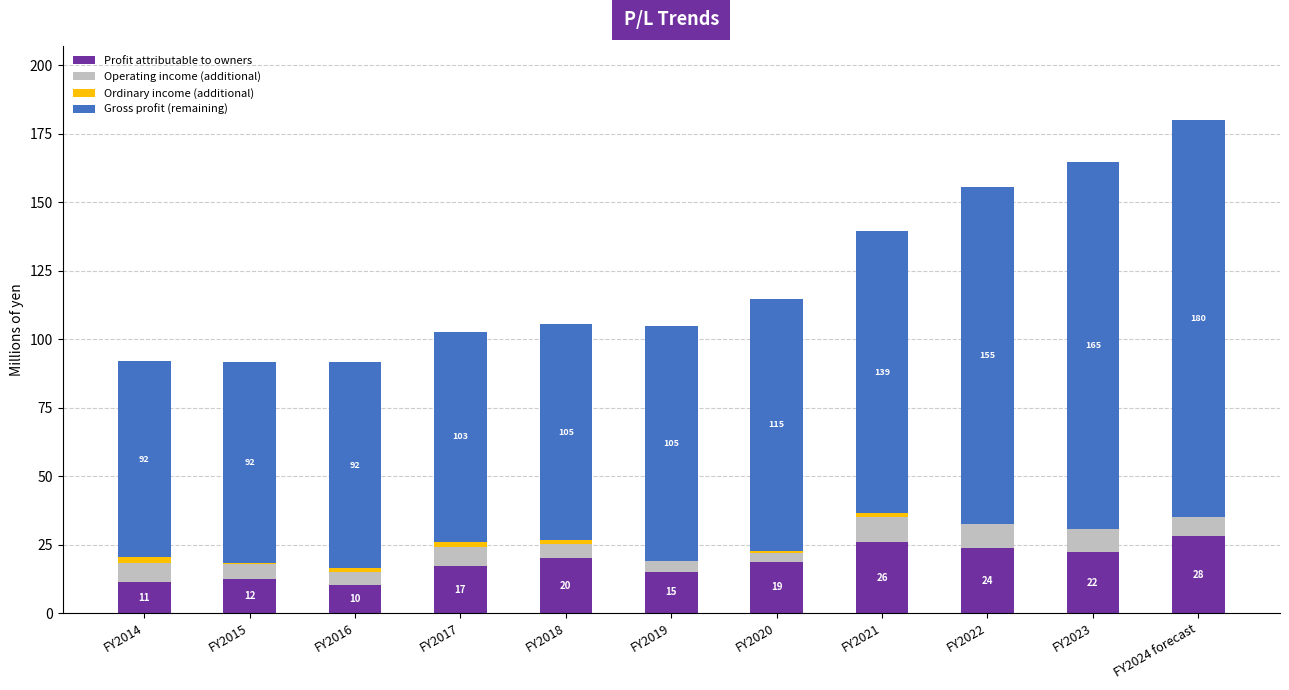

Reading right to left, transcribe all the data shown in this chart.

Profit attributable to owners: FY2024 forecast=28000.0	FY2023=22401.9	FY2022=23625.0	FY2021=25939.0	FY2020=18829.0	FY2019=15144.0	FY2018=20136.0	FY2017=17175.0	FY2016=10331.0	FY2015=12316.0	FY2014=11318.0
Operating income (additional): FY2024 forecast=8500.0	FY2023=8216.6	FY2022=9746.0	FY2021=9324.0	FY2020=3087.0	FY2019=4023.0	FY2018=5090.0	FY2017=6943.0	FY2016=4699.0	FY2015=5708.0	FY2014=6835.0
Ordinary income (additional): FY2024 forecast=-1300.0	FY2023=-27.4	FY2022=-843.0	FY2021=1234.0	FY2020=938.0	FY2019=-84.0	FY2018=1417.0	FY2017=1864.0	FY2016=1331.0	FY2015=366.0	FY2014=2213.0
Gross profit (remaining): FY2024 forecast=144800.0	FY2023=134128.0	FY2022=122882.0	FY2021=102997.0	FY2020=91746.0	FY2019=85818.0	FY2018=78798.0	FY2017=76693.0	FY2016=75142.0	FY2015=73273.0	FY2014=71625.0